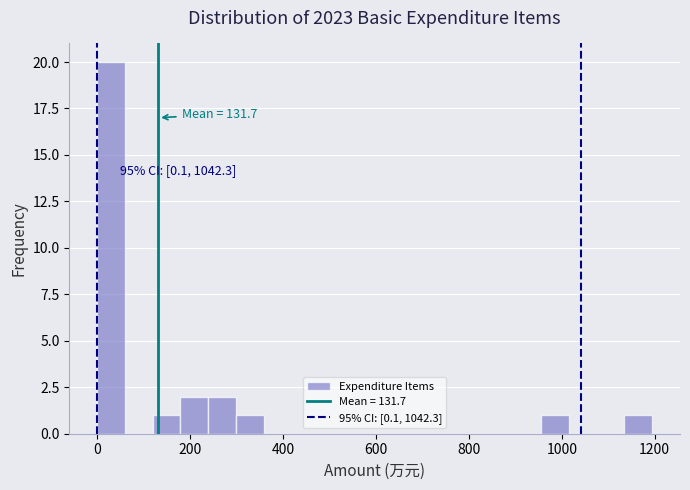

Read against the x-axis, roughly where is the centre of the tallest bar?

20